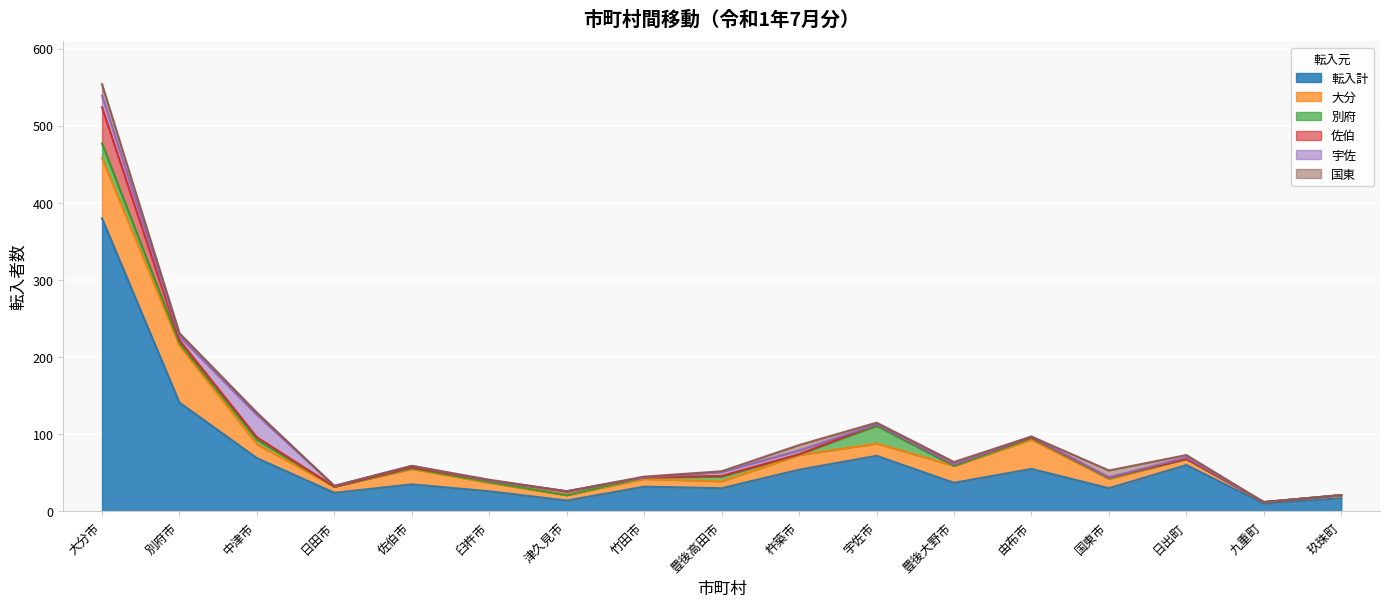

How many interior local valleys does the 別府 series have?

5